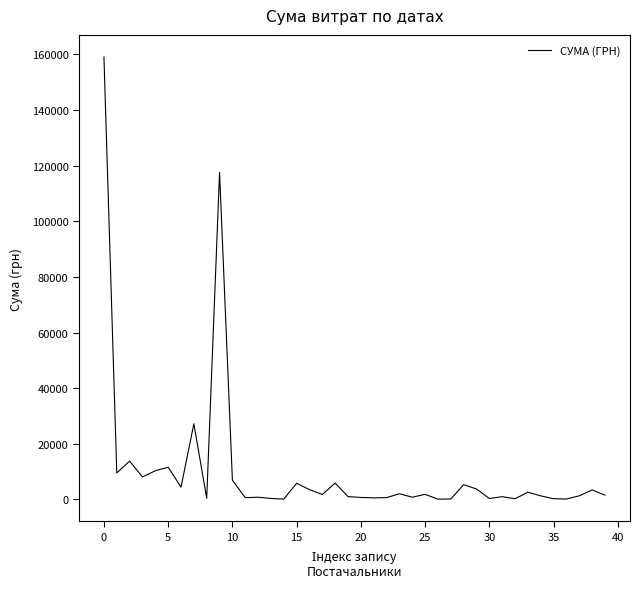

How many distinct data groups are displayed?

1